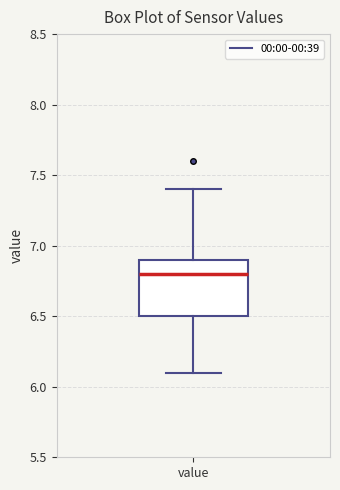

Where does the upper whisker of the box for value end on the y-axis? The values are not printed on the chart, so give them approximately, as read against the axis.

7.4